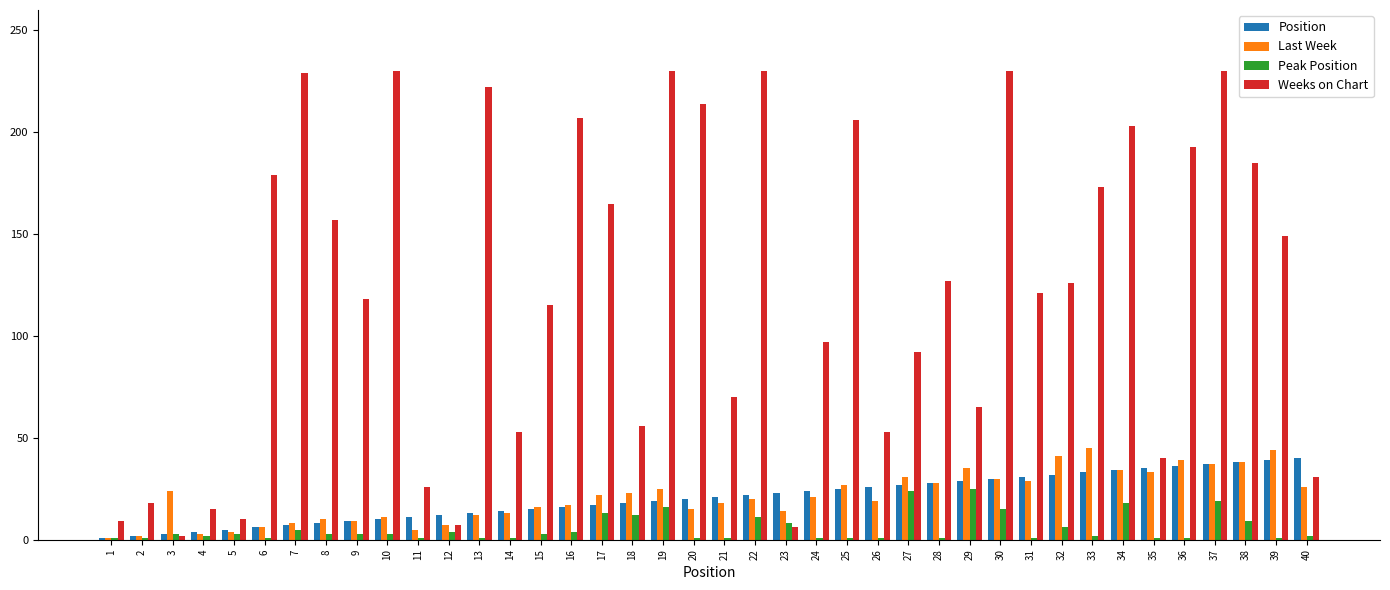

The value of Last Week at 27 is 31. True or false?

True